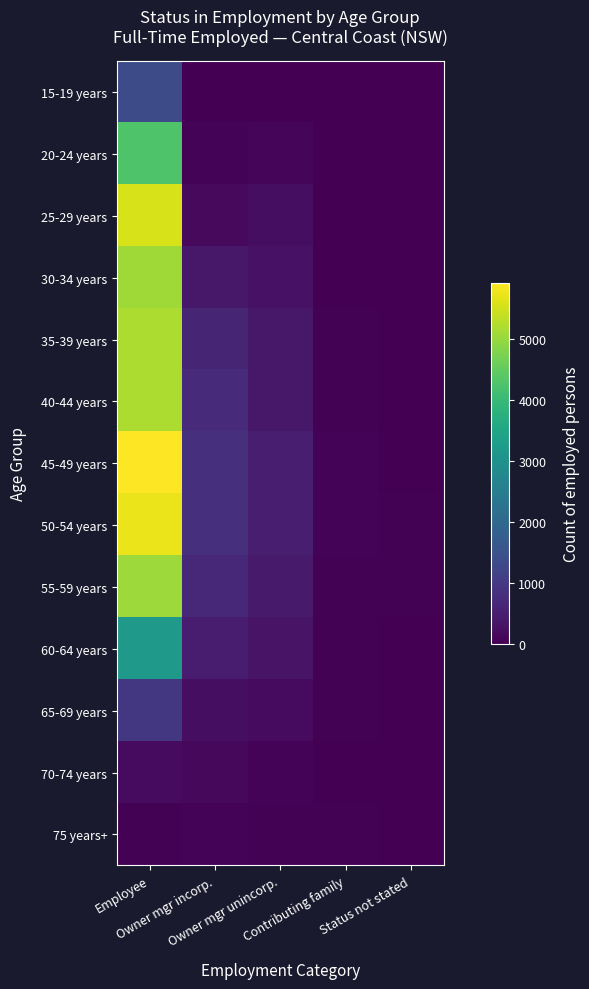

Rank the series by their maximum value, from highest to lowest.

45-49 years, 50-54 years, 25-29 years, 40-44 years, 35-39 years, 30-34 years, 55-59 years, 20-24 years, 60-64 years, 15-19 years, 65-69 years, 70-74 years, 75 years+